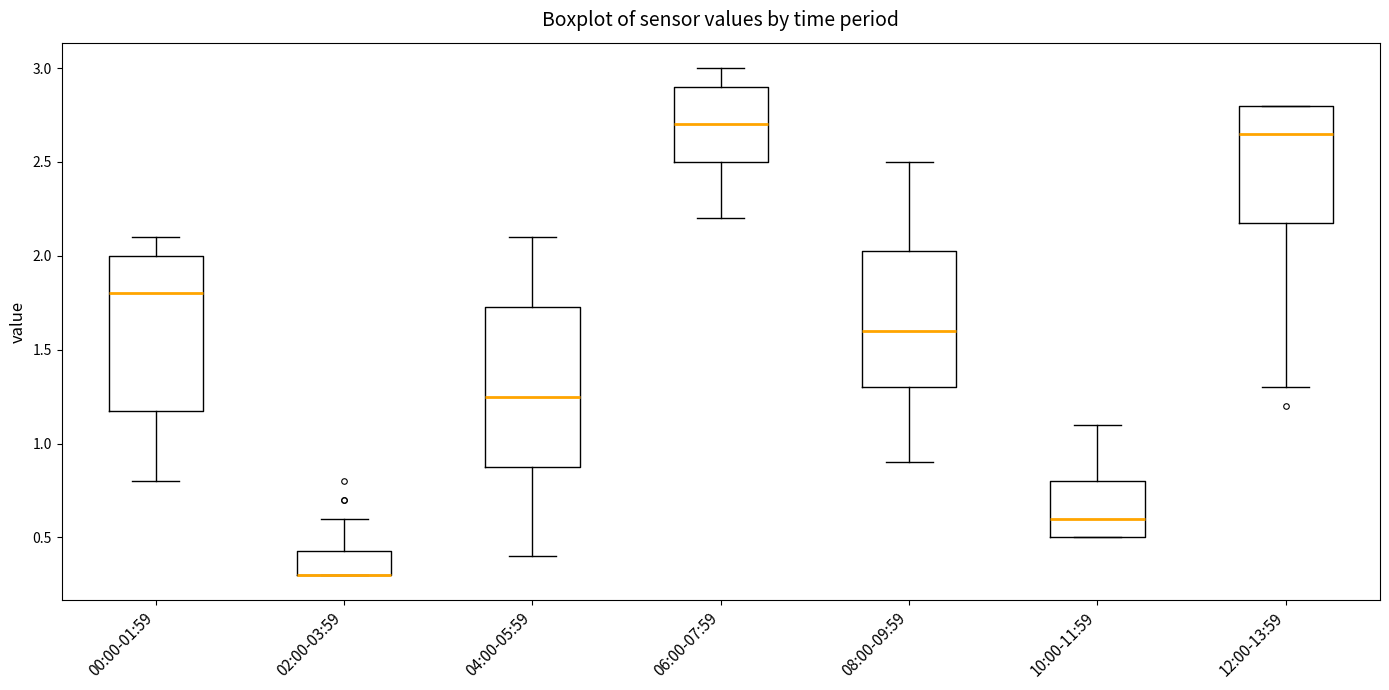

Reading left to right, read every box against the y-axis: the position of its median line, the range the box covers, and the ends of its whiskers. The values are not printed on the chart, so give them approximately, as read against the axis.

00:00-01:59: median 1.80, box 1.20 to 2.00, whiskers 0.80 to 2.10
02:00-03:59: median 0.30 (drawn on the box's lower edge), box 0.30 to 0.45, whiskers 0.30 to 0.60
04:00-05:59: median 1.25, box 0.90 to 1.75, whiskers 0.40 to 2.10
06:00-07:59: median 2.70, box 2.50 to 2.90, whiskers 2.20 to 3.00
08:00-09:59: median 1.60, box 1.30 to 2.05, whiskers 0.90 to 2.50
10:00-11:59: median 0.60, box 0.50 to 0.80, whiskers 0.50 to 1.10
12:00-13:59: median 2.65, box 2.20 to 2.80, whiskers 1.30 to 2.80